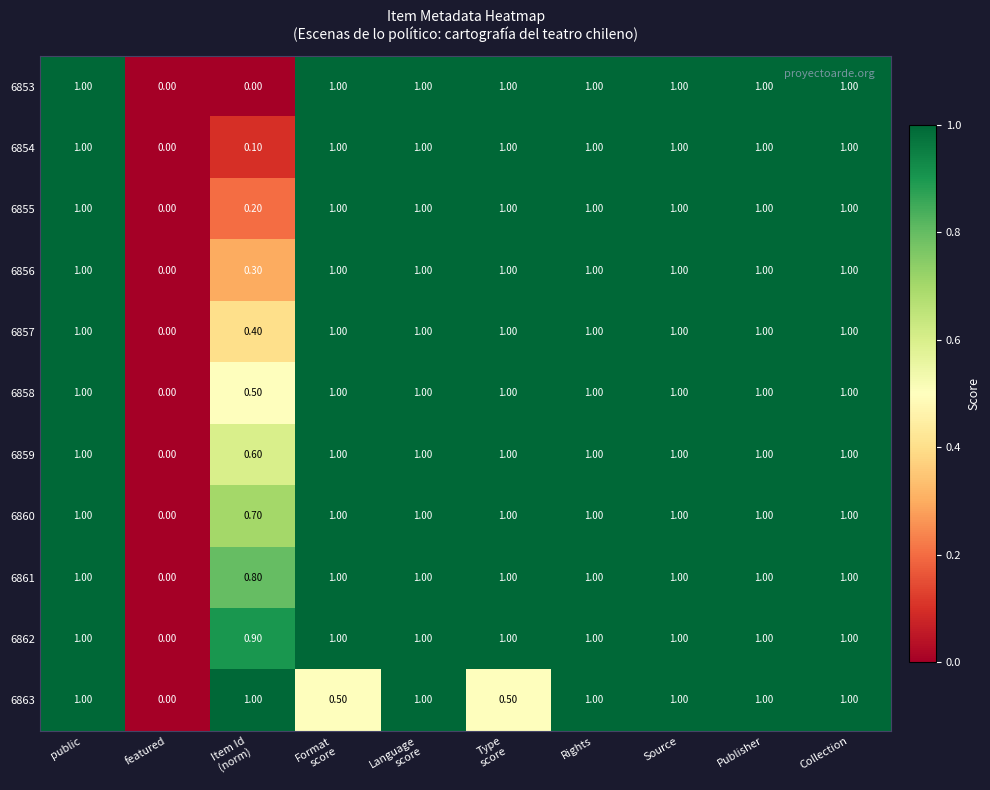

At which label does 6860 reach its minimum?

featured